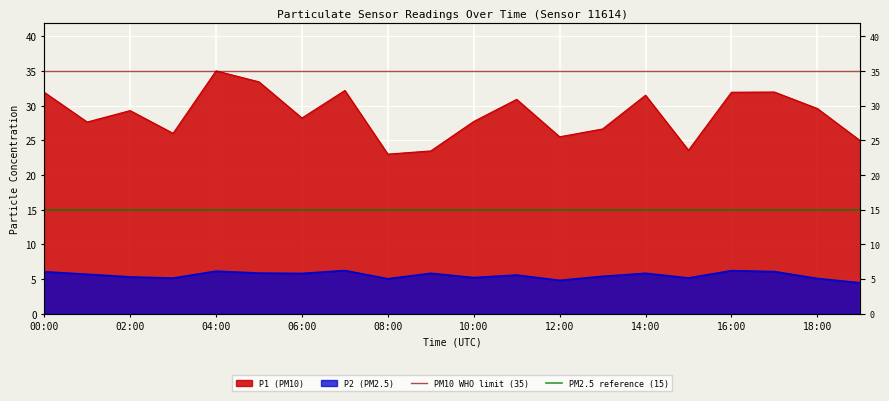

What is the sum of the PM2.5 reference (15) values at 02:00 and 00:00?

30